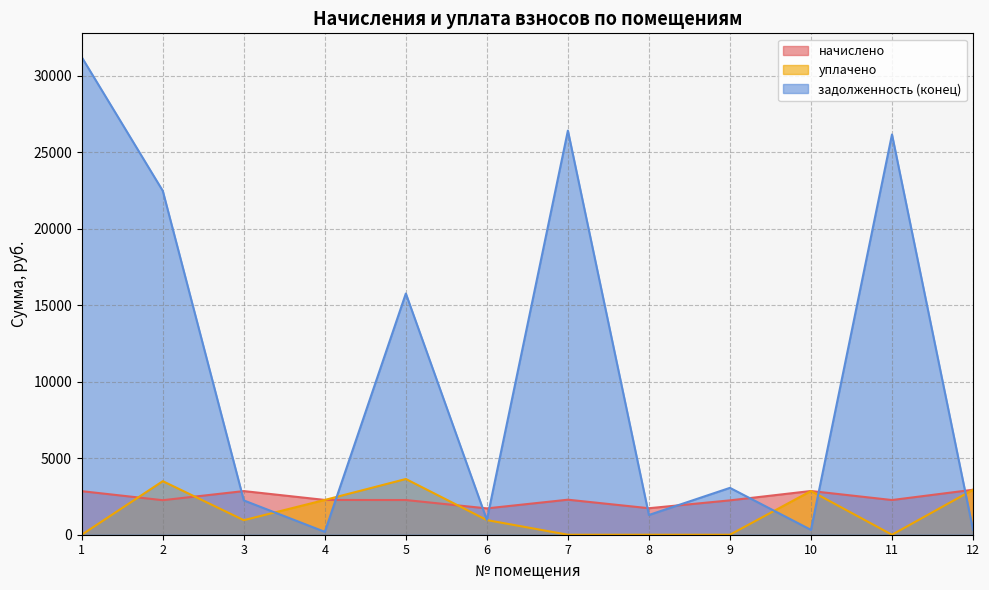

True or false: задолженность (конец) has a value of 3062.7 at 9.

True